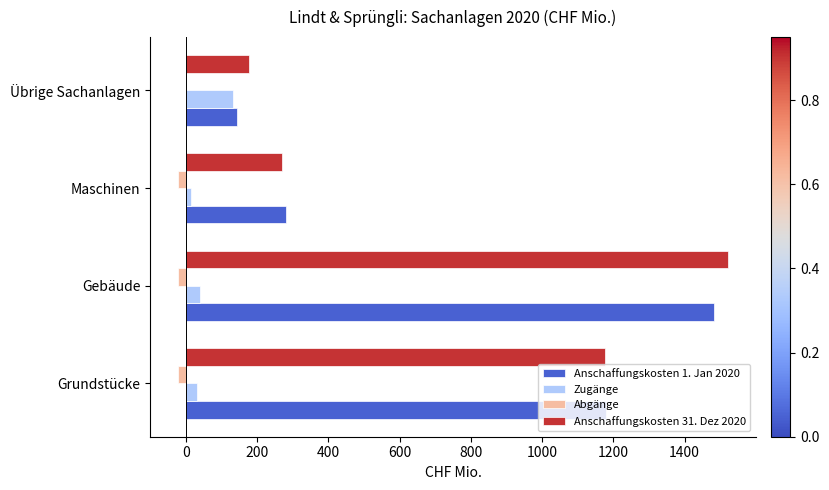

Is it true that Anschaffungskosten 31. Dez 2020 equals 176.1 at Übrige Sachanlagen?

True